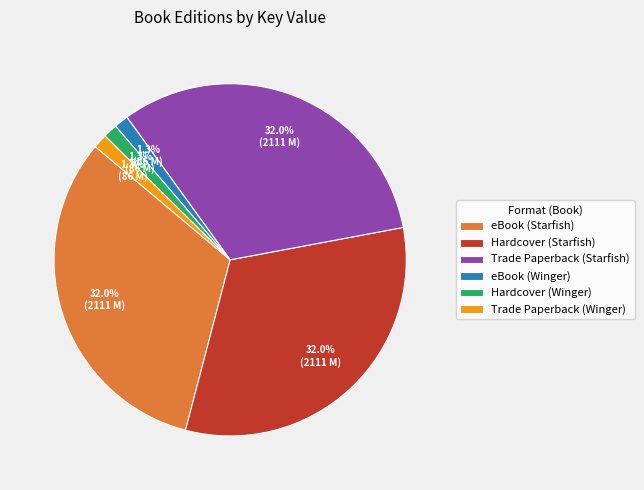

Is there any slice that represents more than half of the pie?

No